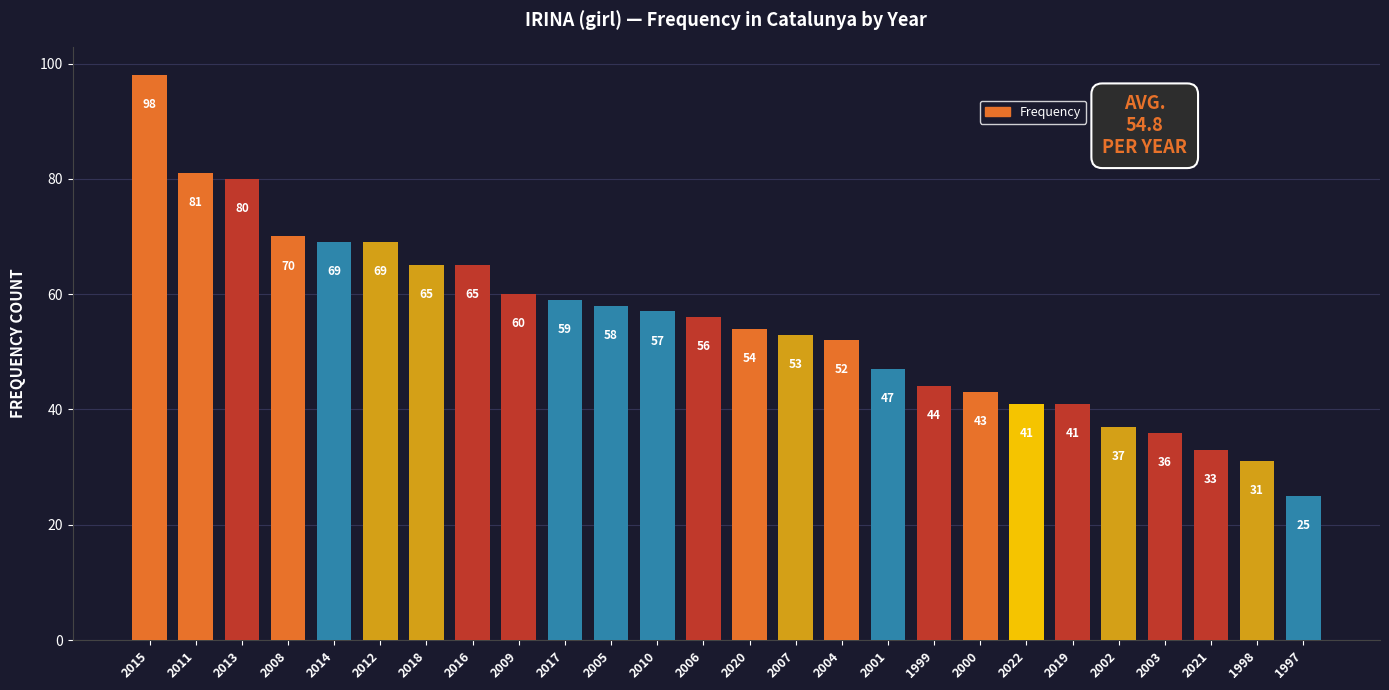

What is the label of the 19th bar from the right?

2016